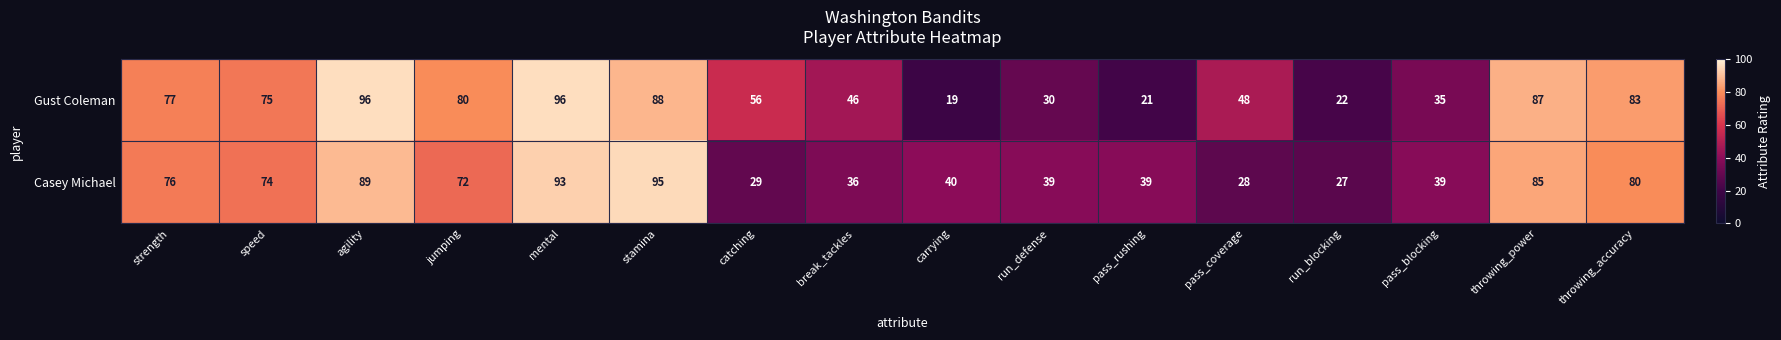

What is the minimum value shown in the chart?

19